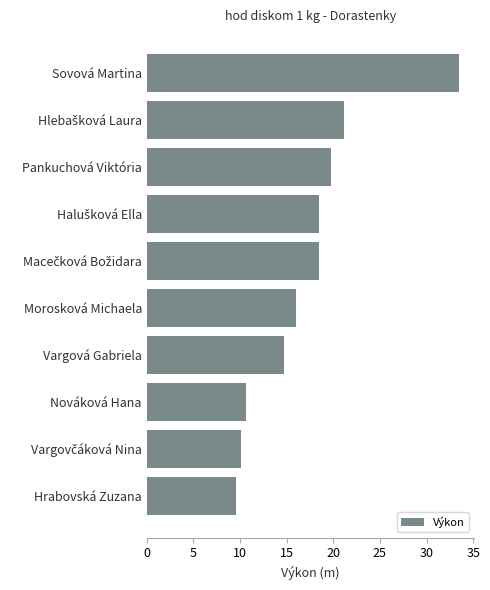

Read the value at Vargová Gabriela.

14.7